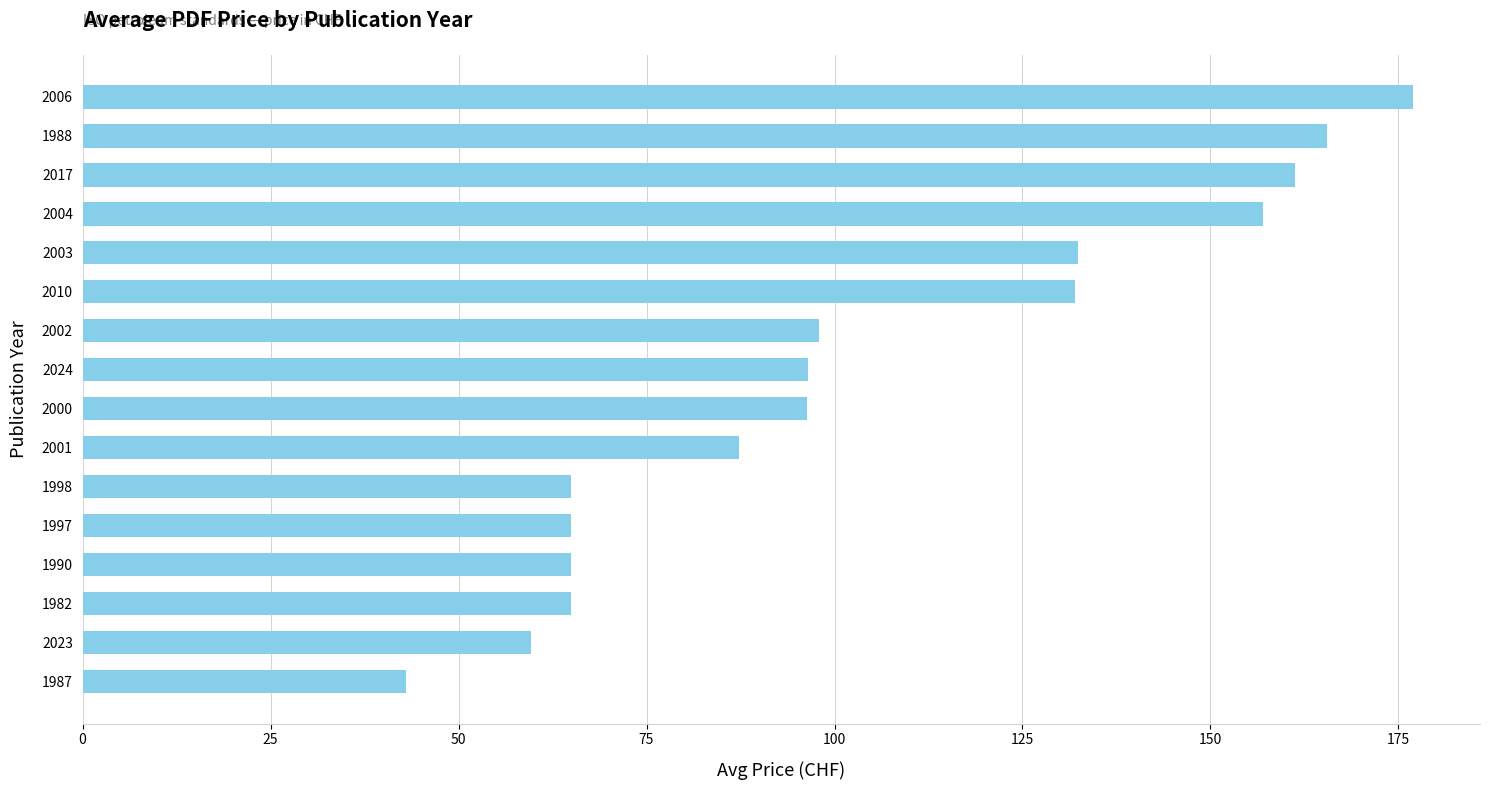

Is it true that the value at 2001 is 87.3?

True